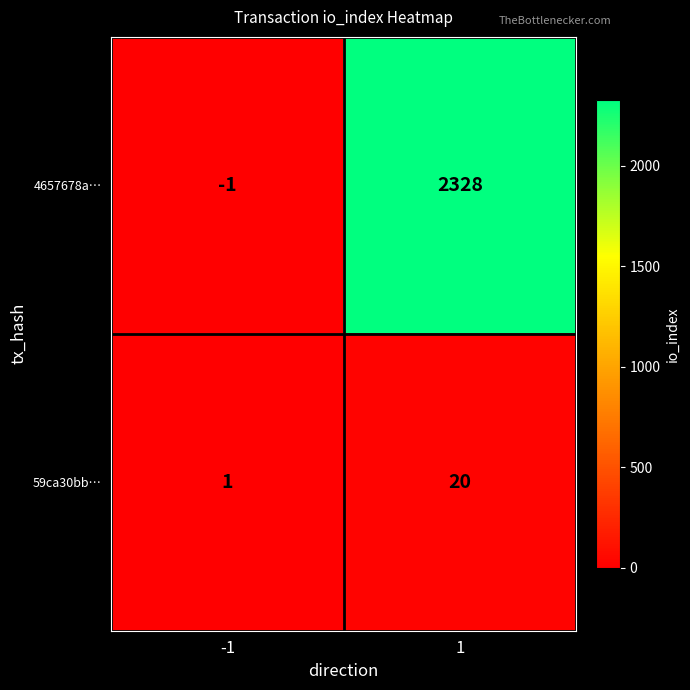

The value of 4657678a… at 1 is 3158. True or false?

False